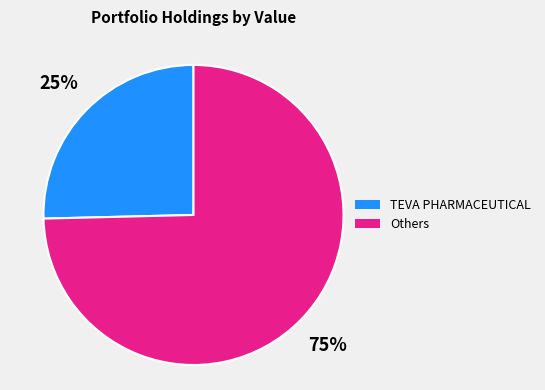

Is there a majority slice in this chart?

Yes